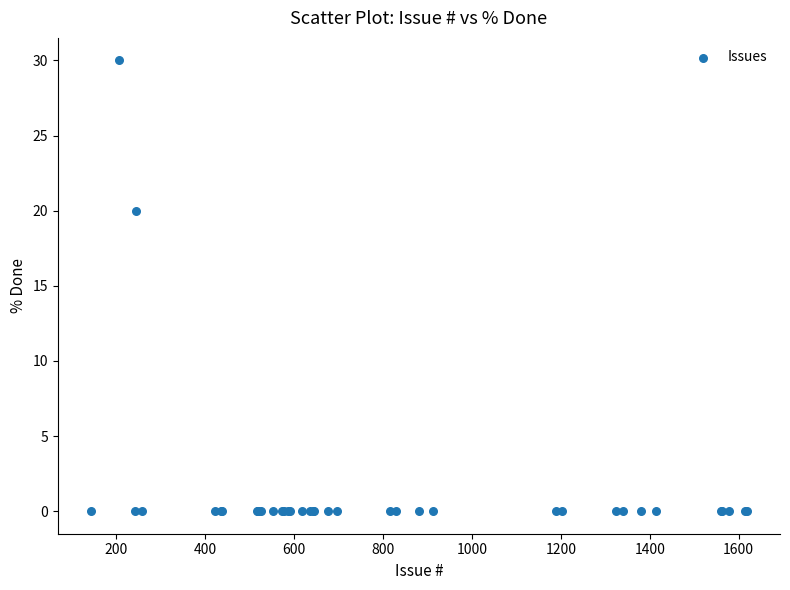

What Y value in the scatter plot is closest to 15?

20